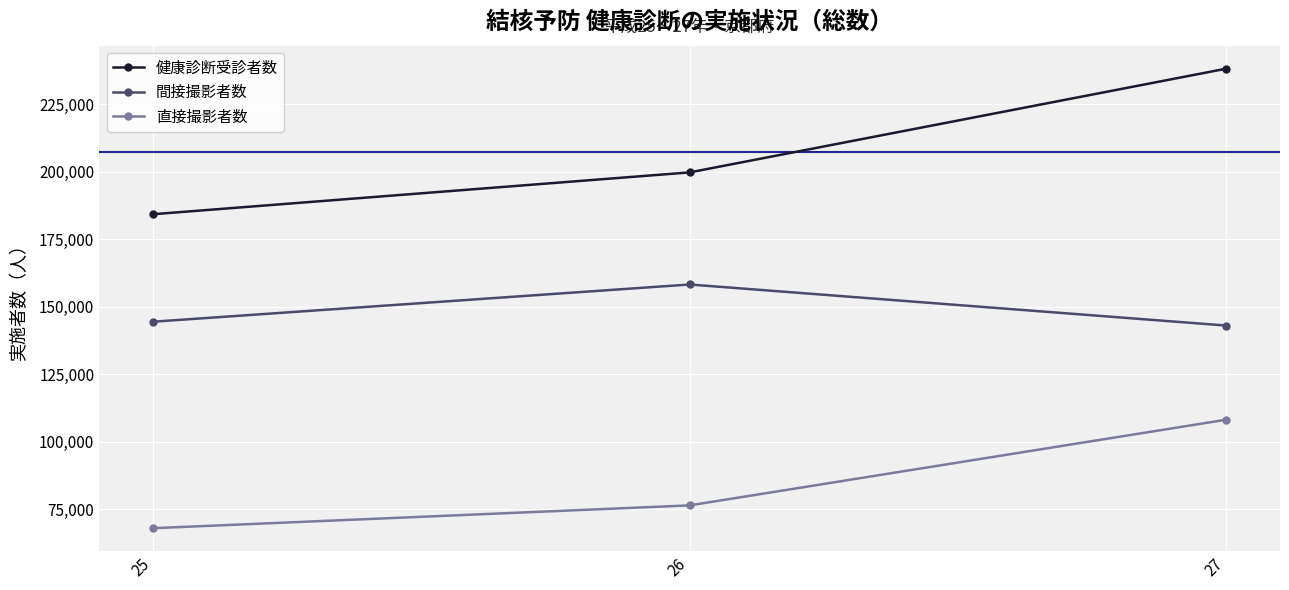

Between 25 and 27, which series saw the biggest shift?

健康診断受診者数